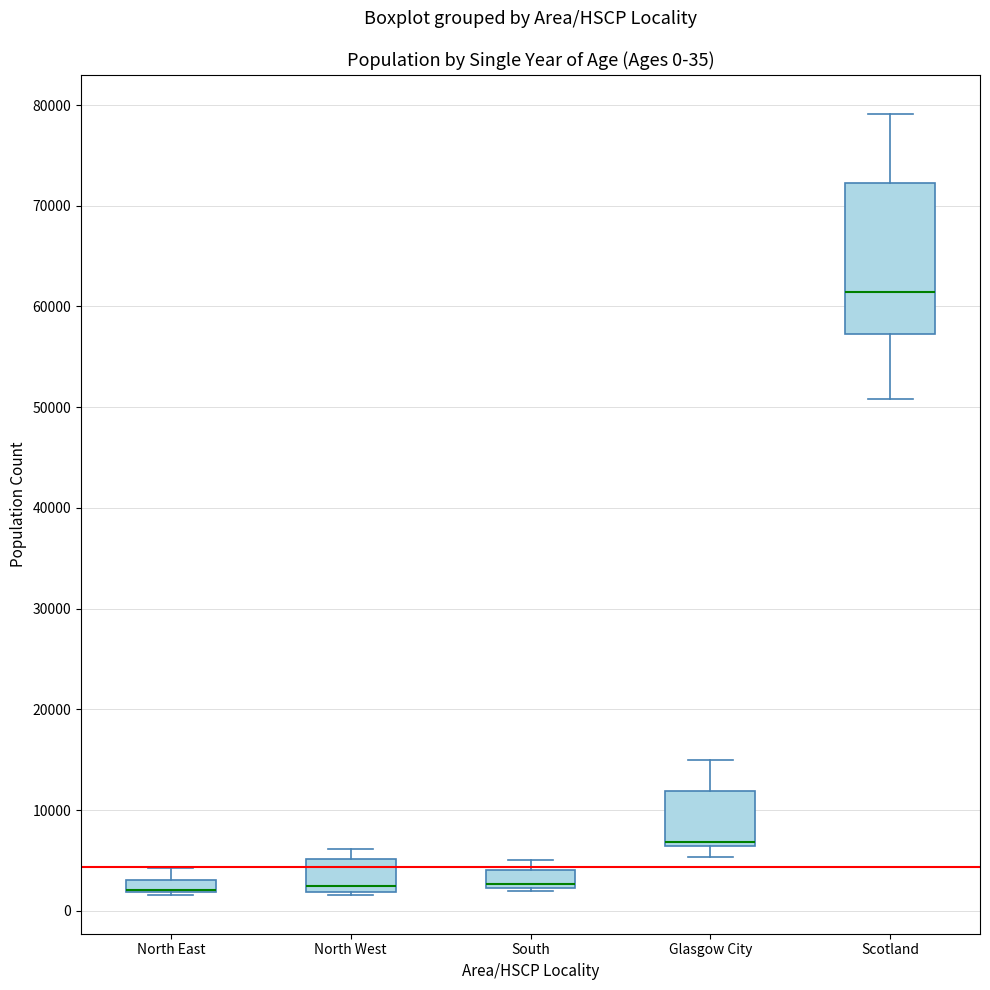

Which box is the tallest, from its lower edge to its upper edge?

Scotland